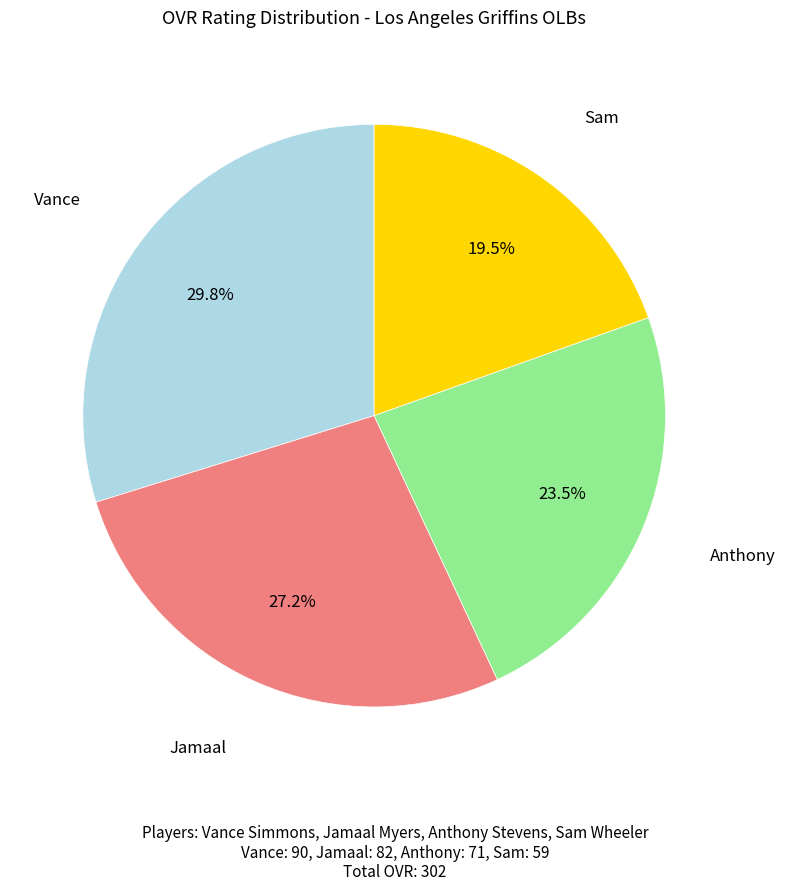

Is there a majority slice in this chart?

No